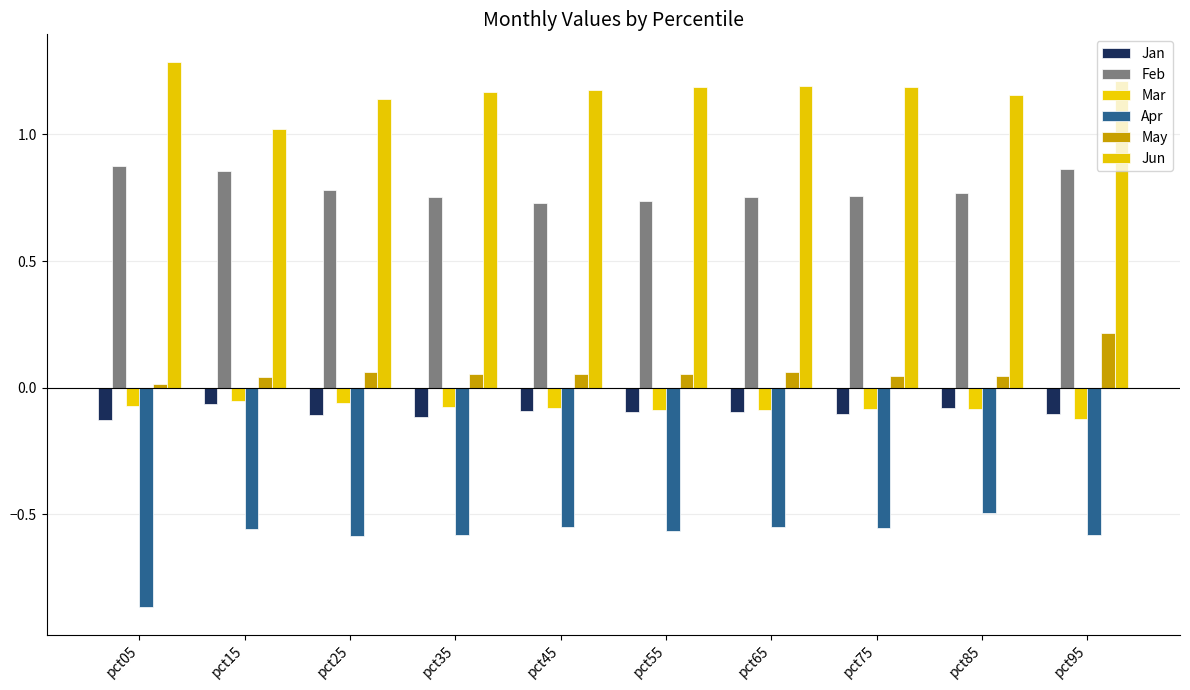

How many groups of bars are there?

10